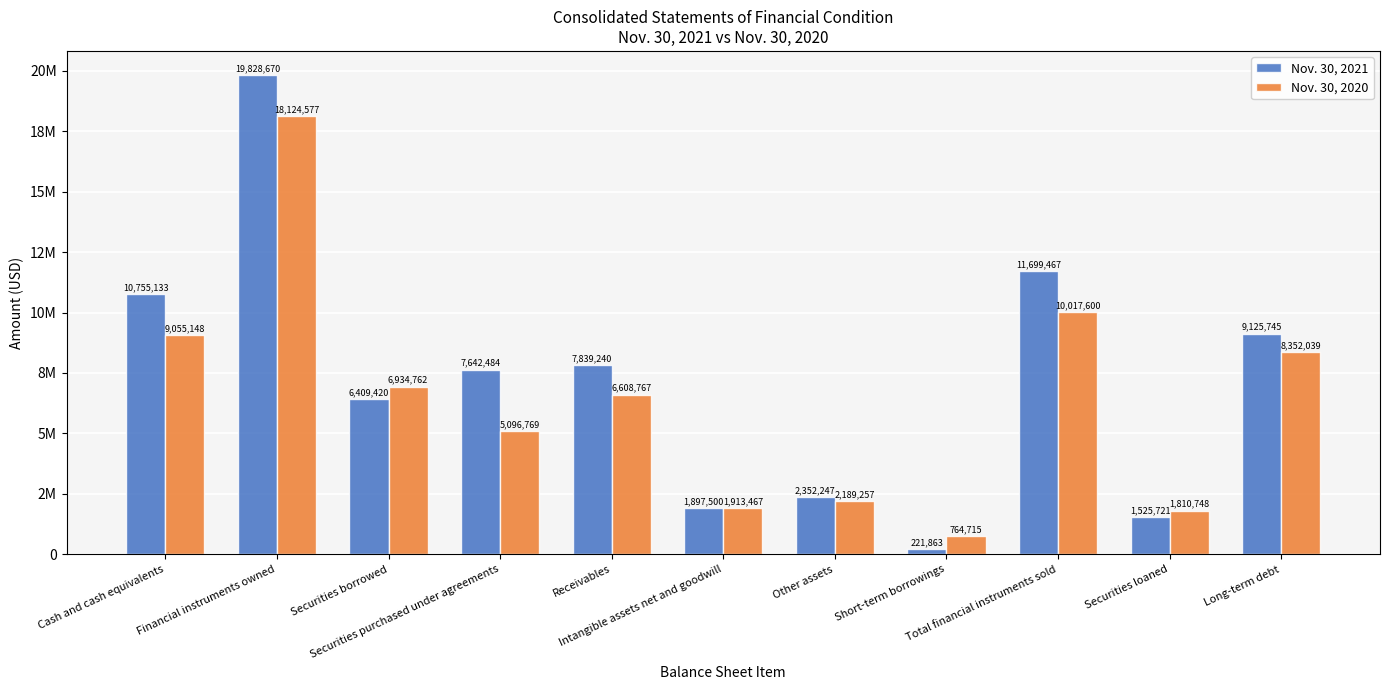

At which label does Nov. 30, 2021 first exceed 7642484?

Cash and cash equivalents